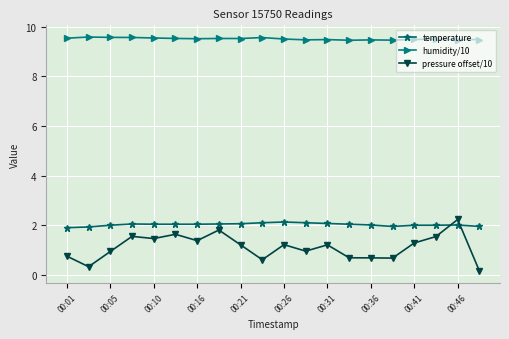

True or false: temperature has more than 2 points higher than both neighbors.

True